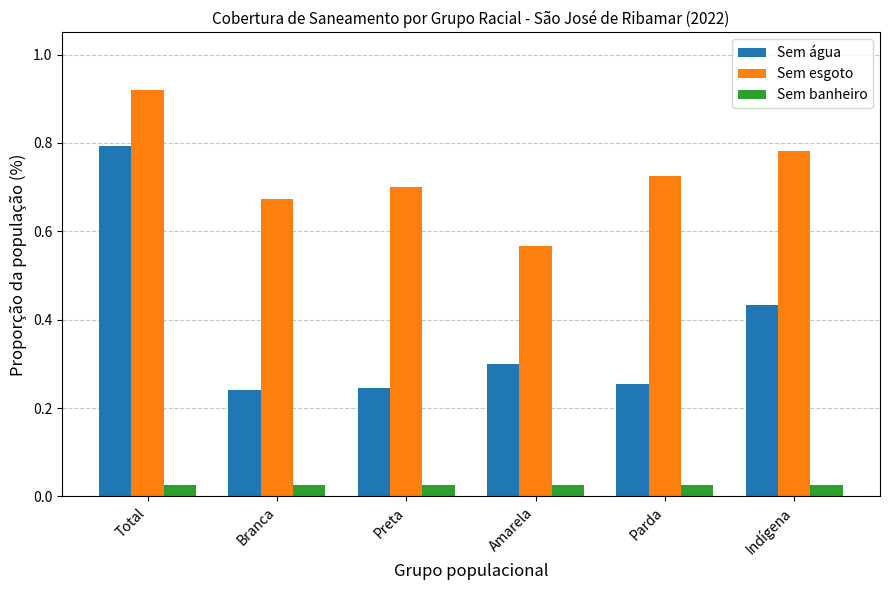

What is the sum of the Sem esgoto values at Preta and Amarela?

1.3